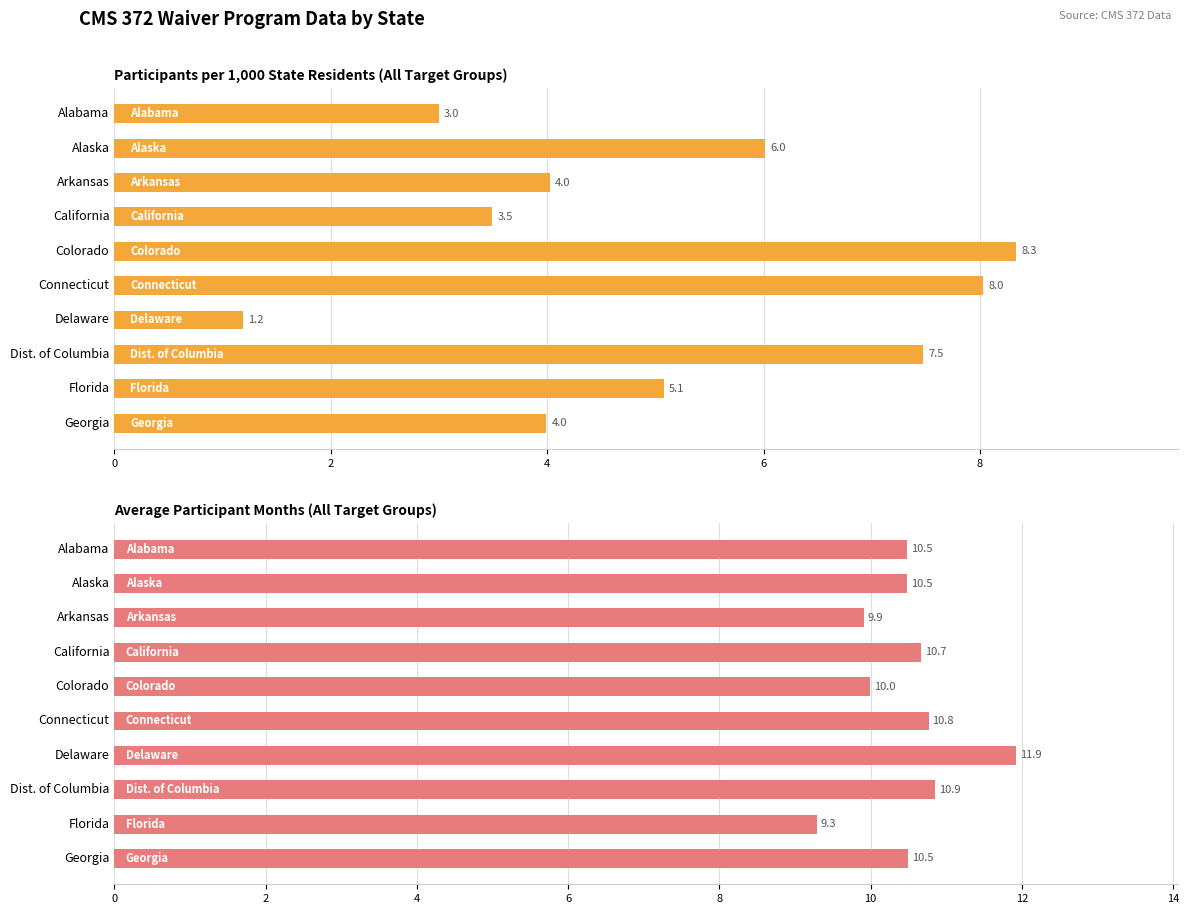

At how many categories does at least one series exceed 4?

10